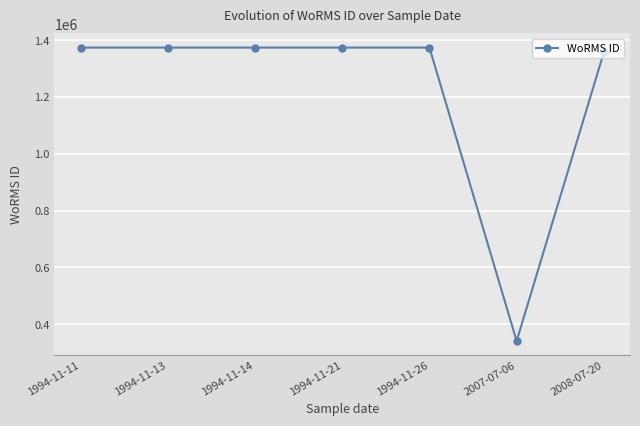

What is the difference between the values at 2008-07-20 and 1994-11-21?

16602